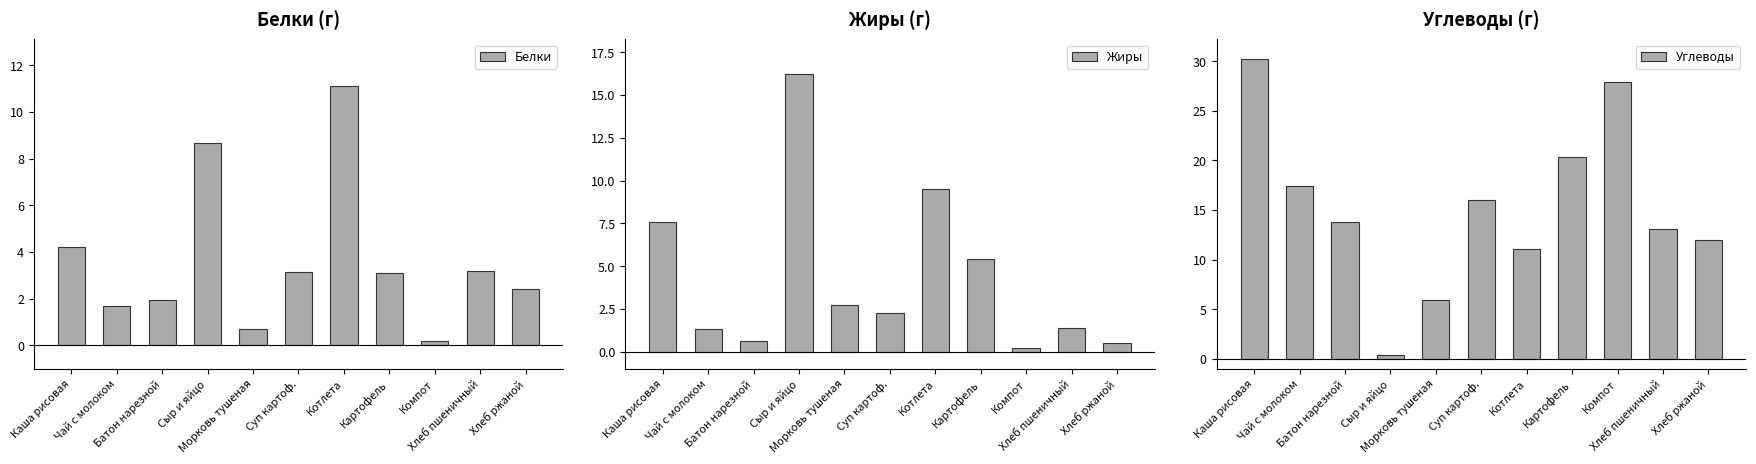

How many data points in Углеводы are above 13?

7